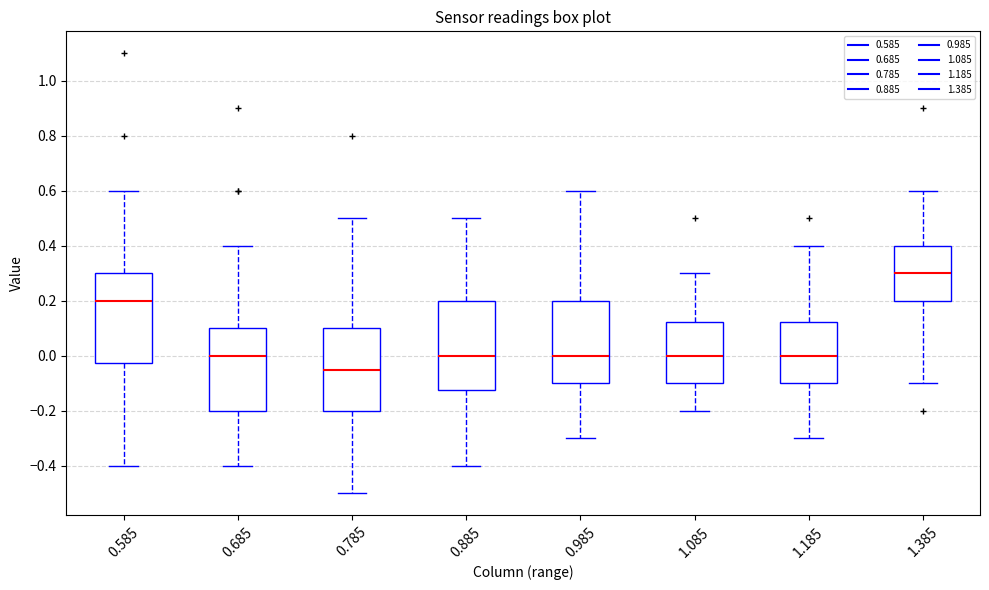

Where is the upper edge of the box at x = 0.885 on the y-axis? The values are not printed on the chart, so give them approximately, as read against the axis.

0.20